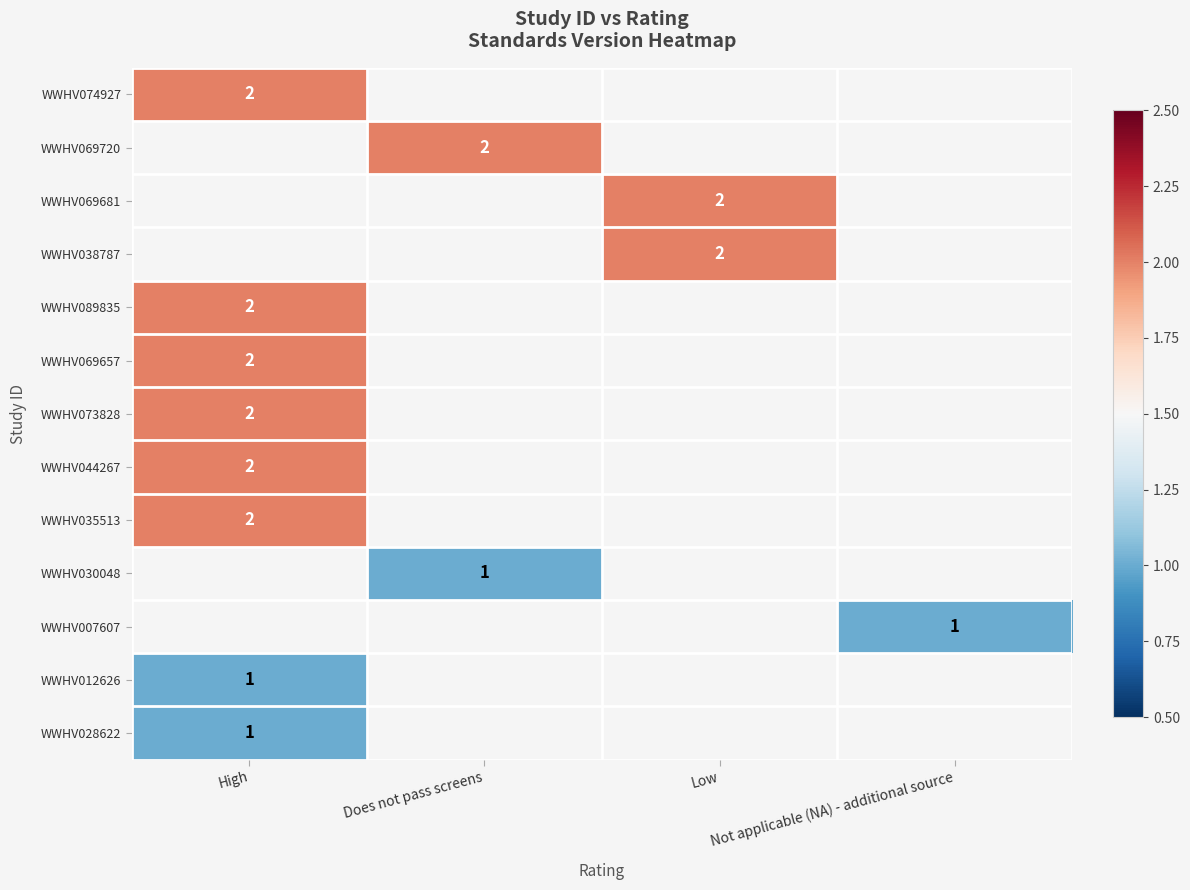

Which label corresponds to the smallest value in the chart?

Does not pass screens